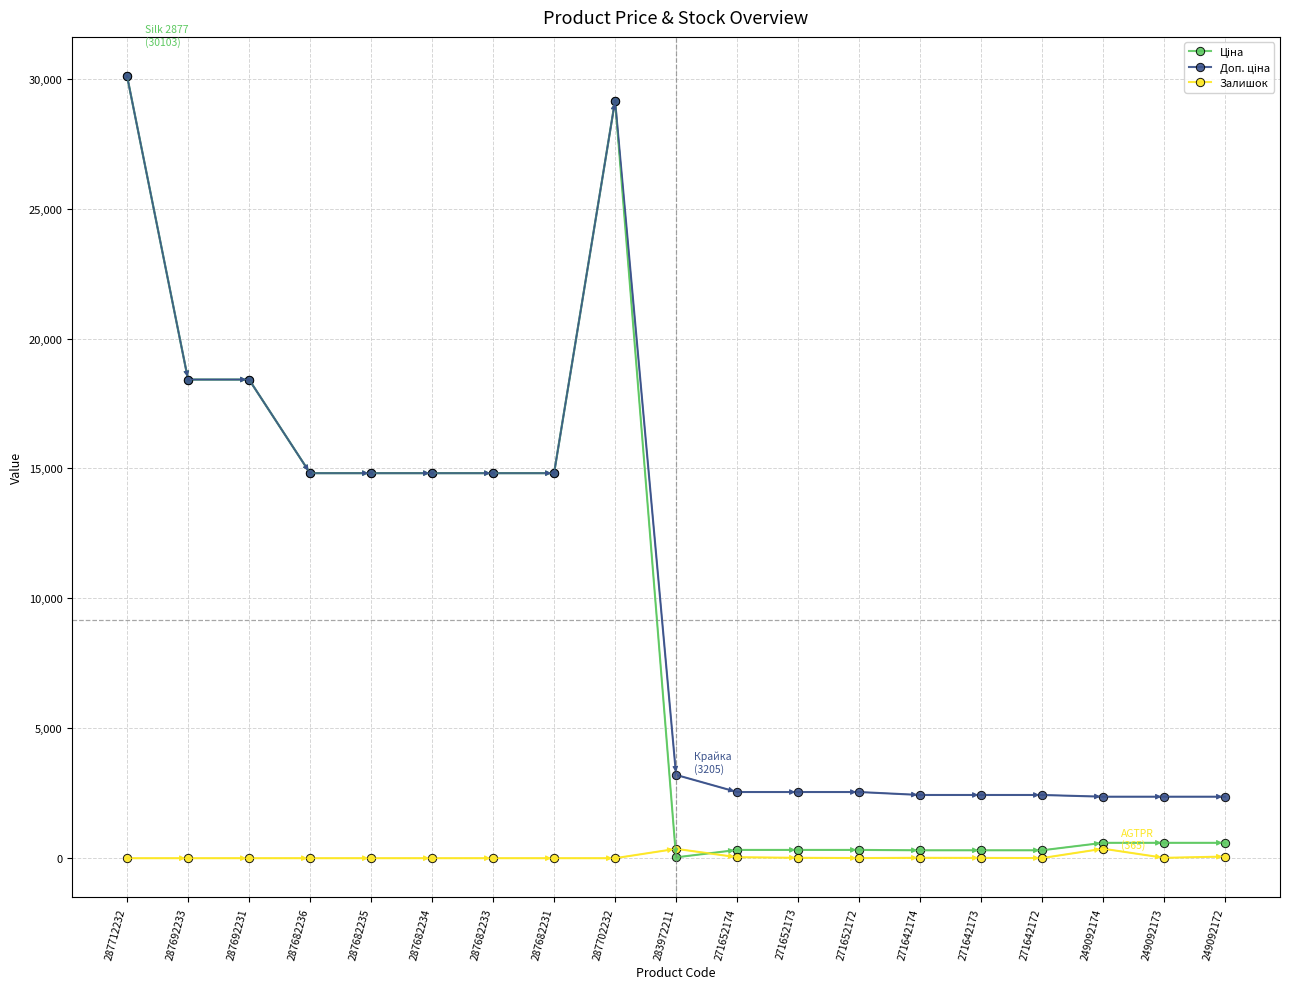

Which label corresponds to the largest value in the chart?

287712232